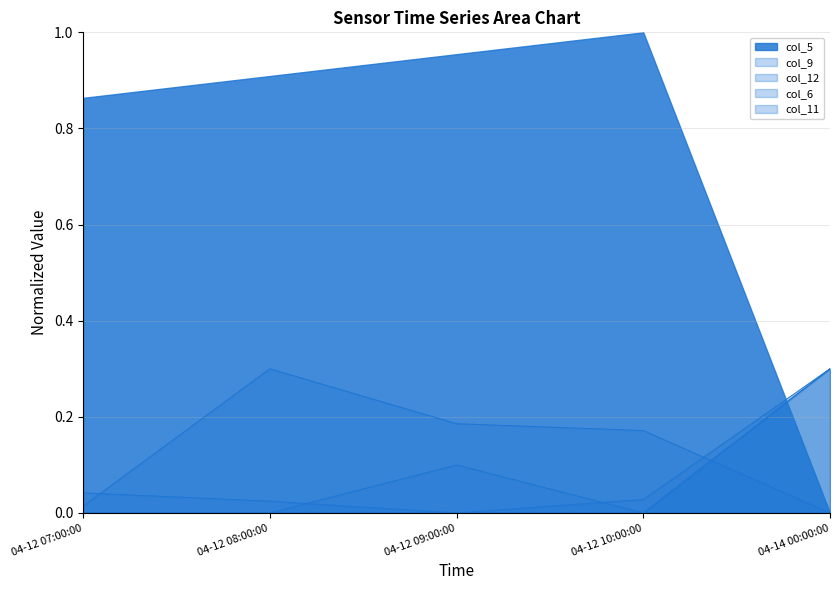

What is the average value of the col_12 series?

0.1